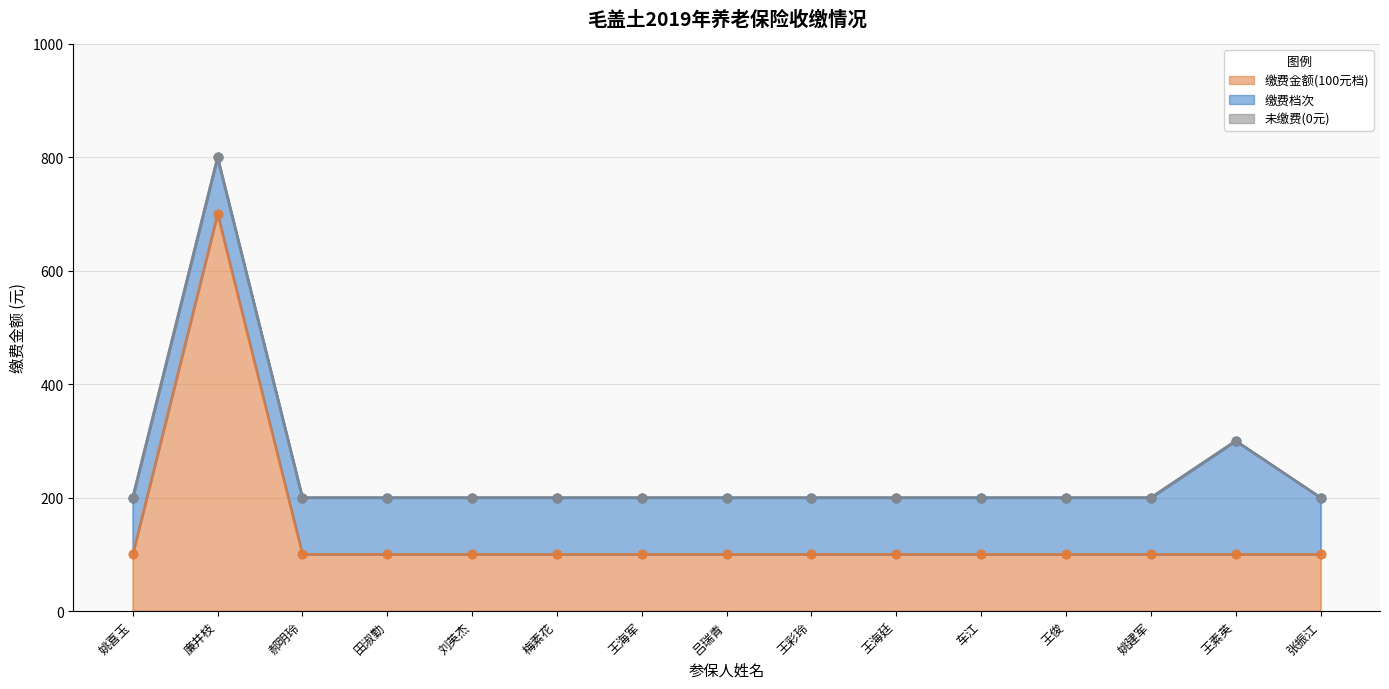

At which category is the sum across all series the highest?

廉井枝